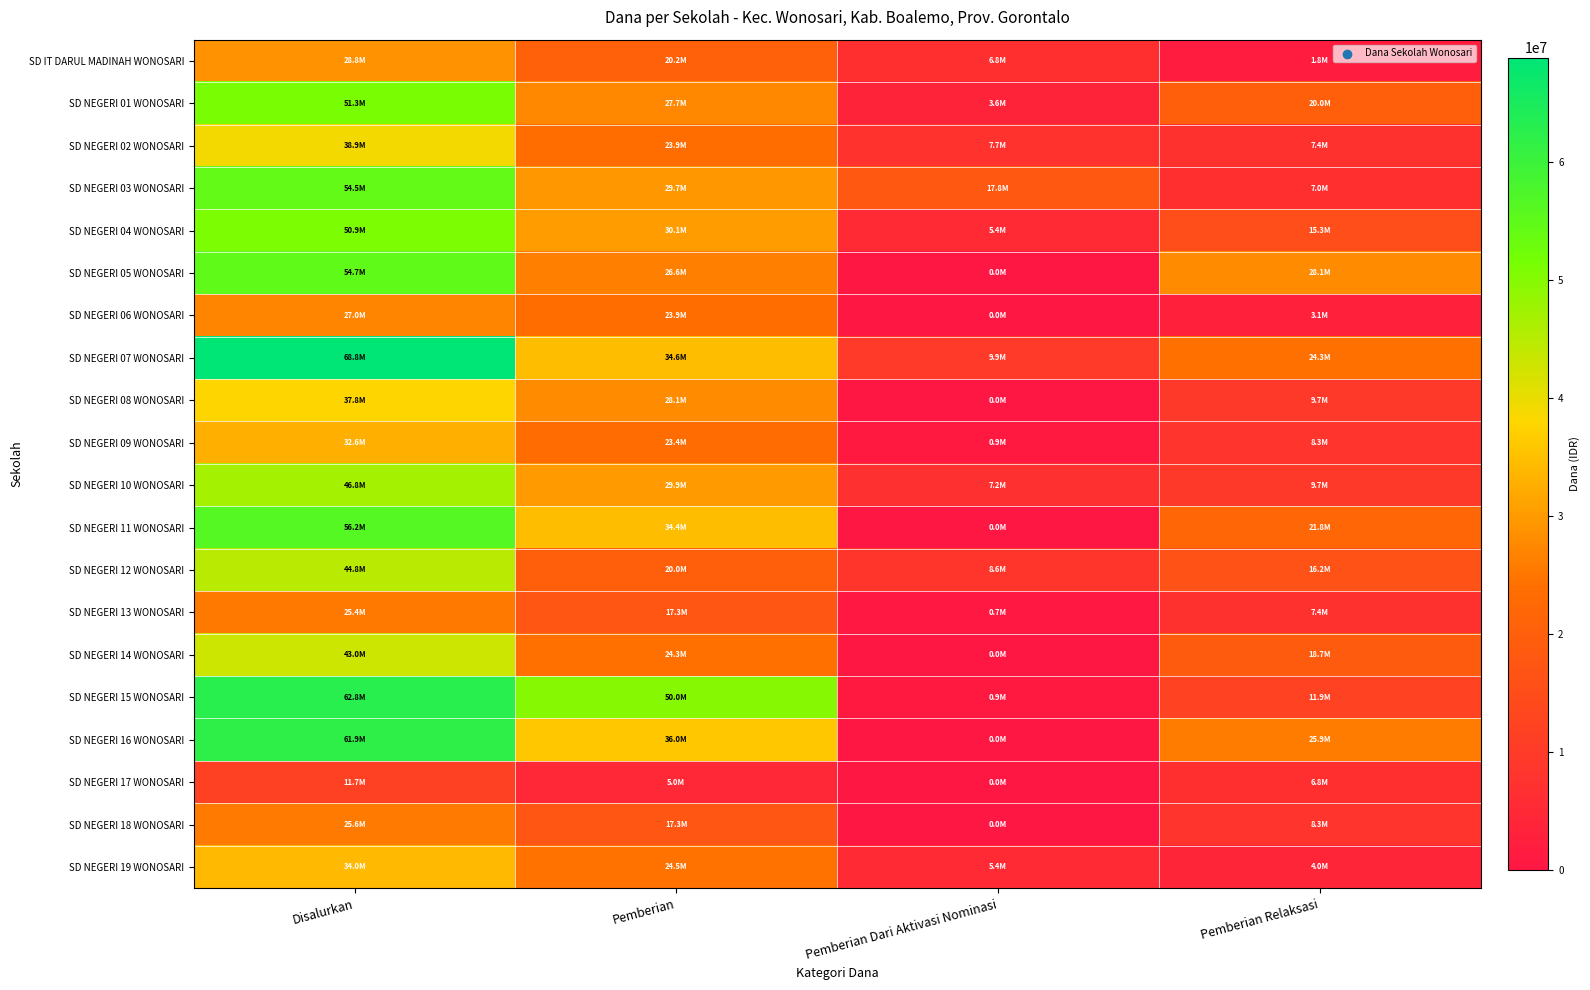

Which category has the lowest value across all series?

Pemberian Dari Aktivasi Nominasi